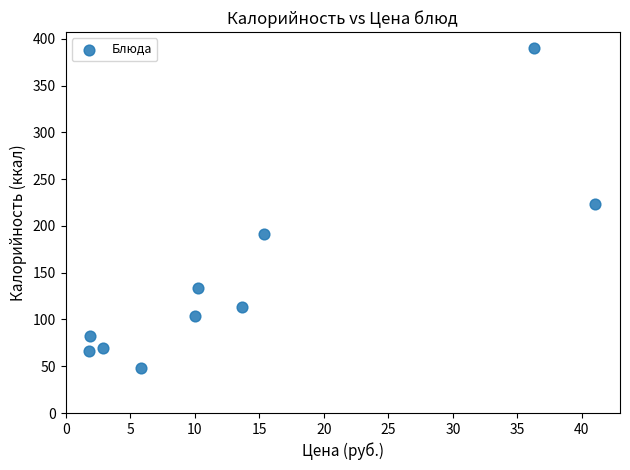

What Y value in the scatter plot is closest to 219?

223.8